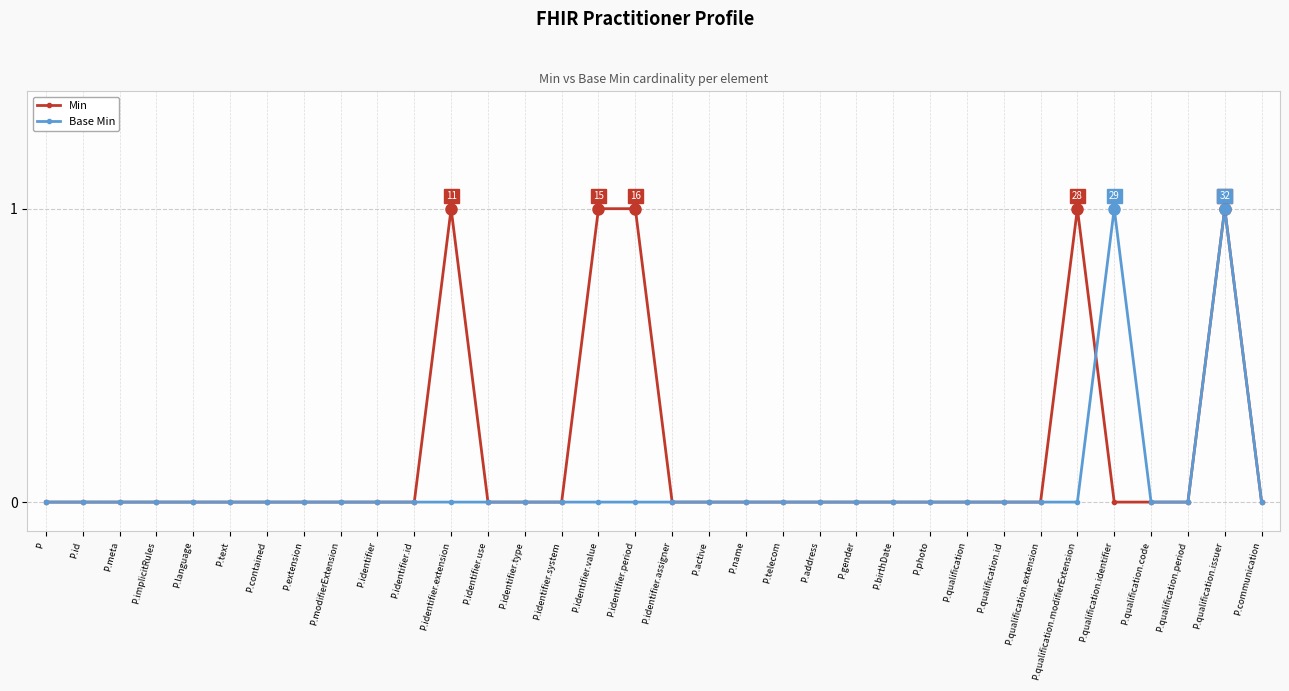

At which category is the sum across all series the highest?

P.qualification.issuer